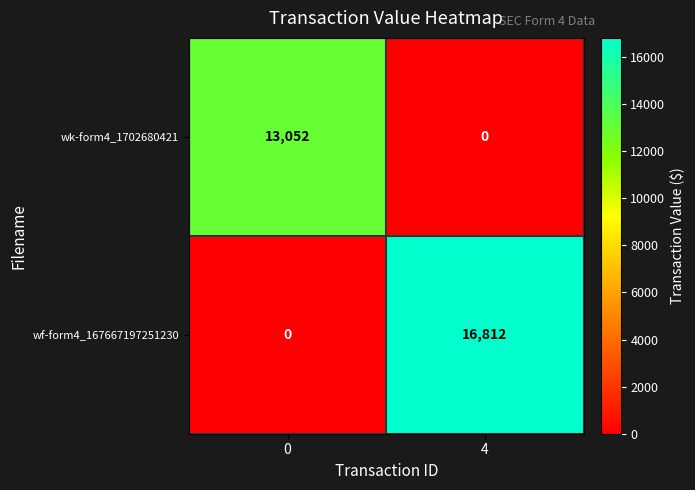

Which category has the highest value across all series?

4